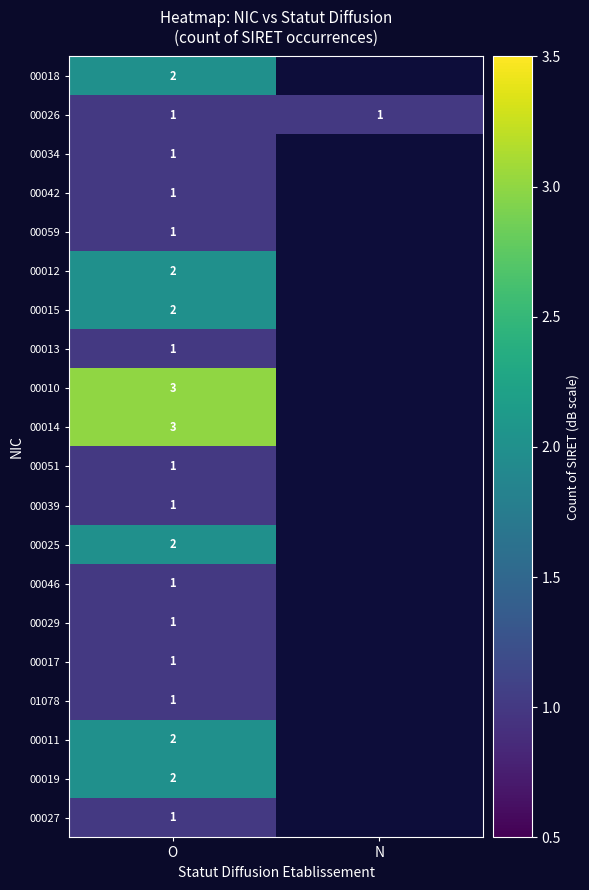

At which category is the sum across all series the highest?

O